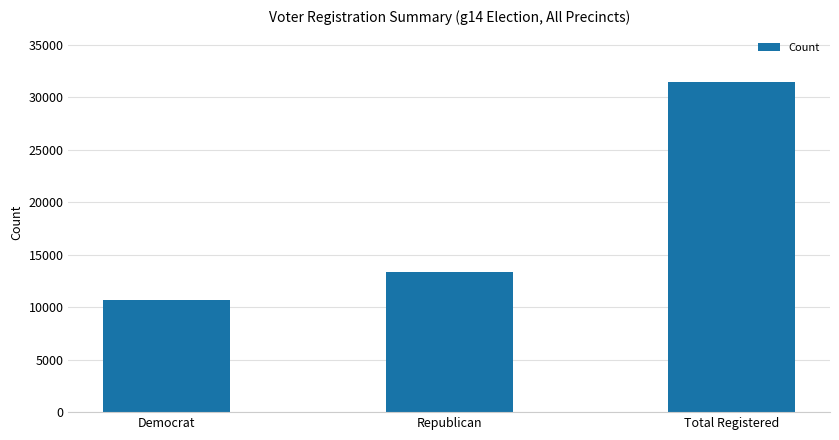

What position from the left is Republican?

2